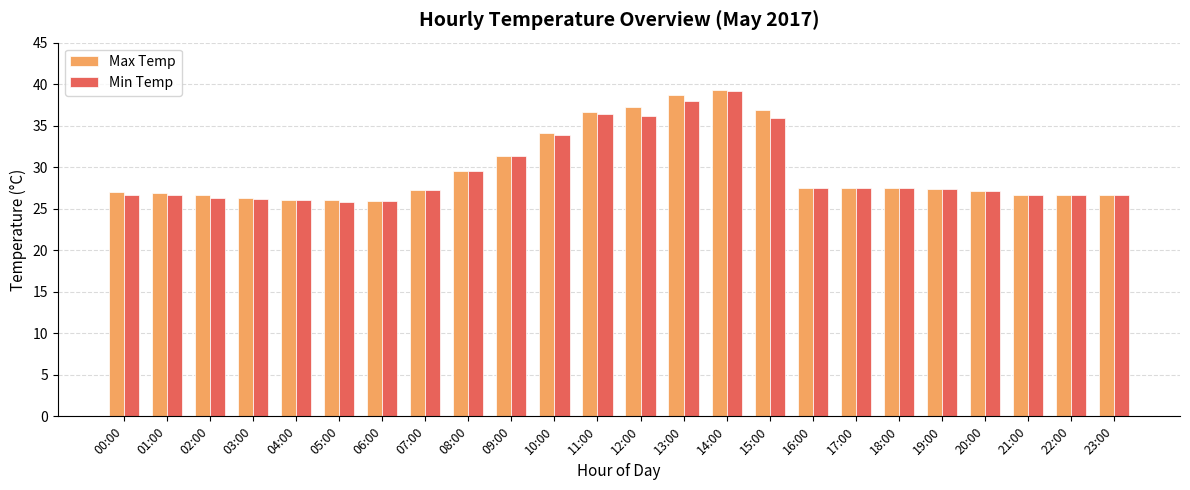

Is the value of Min Temp at 21:00 greater than the value of Max Temp at 14:00?

No